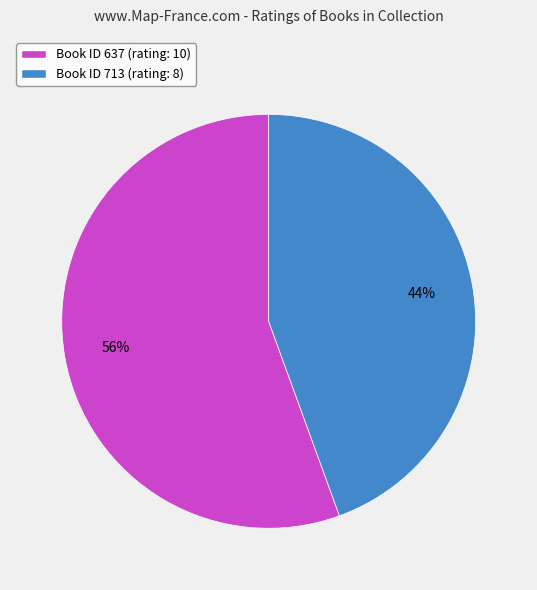

Which category has the smallest portion of the pie?

Book ID 713 (rating: 8)